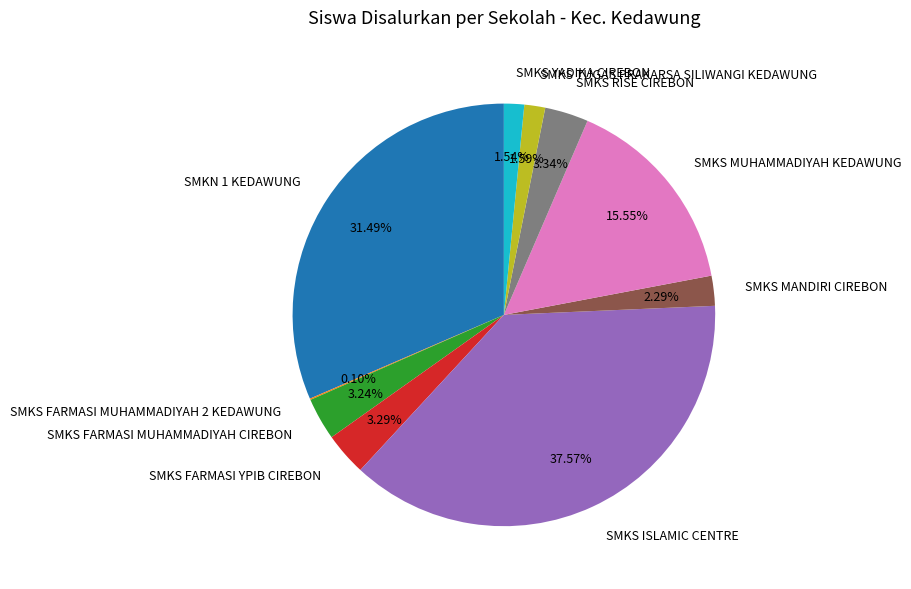

To the nearest percent, what is the difference between the SMKS ISLAMIC CENTRE and SMKS FARMASI YPIB CIREBON slice percentages?

34%